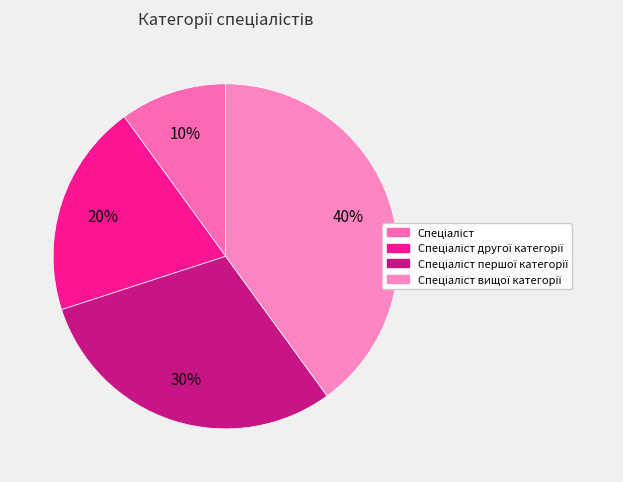

Which category has the smallest portion of the pie?

Спеціаліст